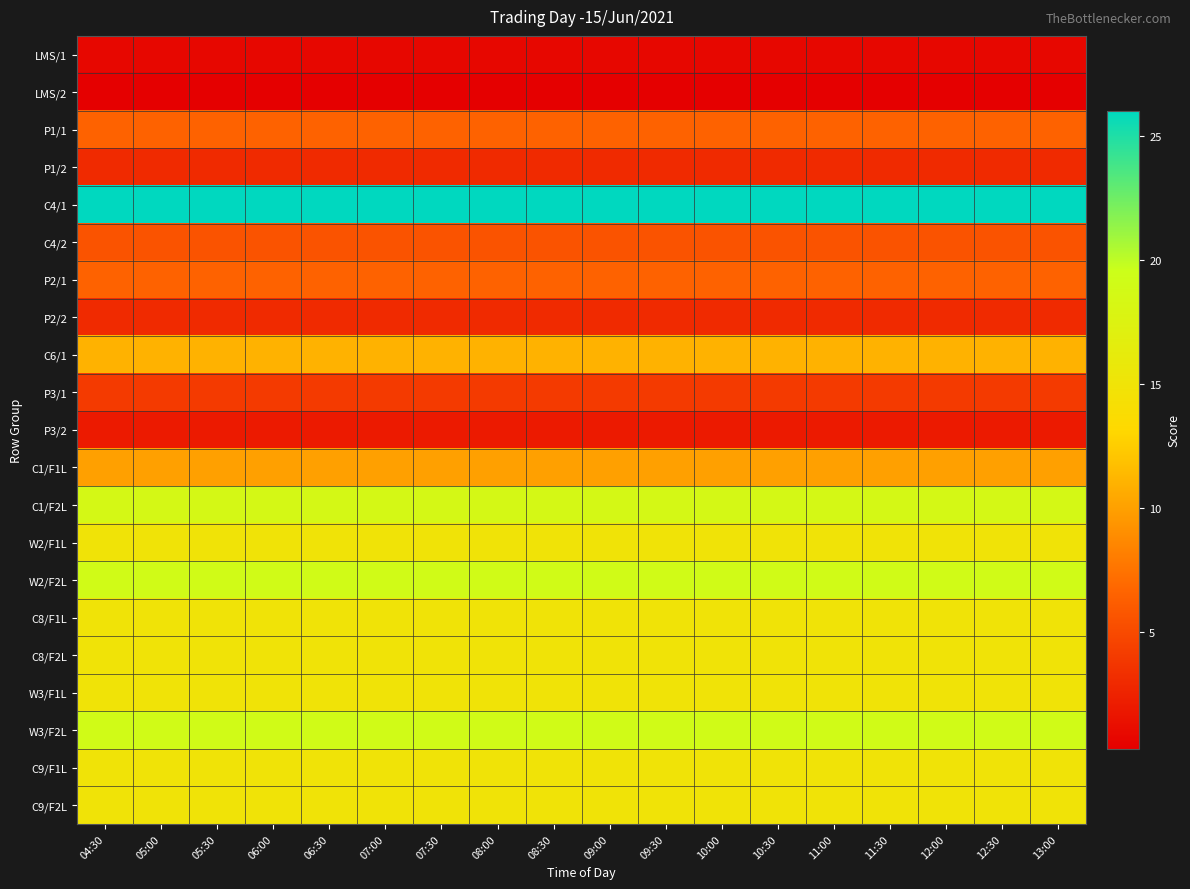

What is the difference between the highest and lowest values at 08:00?

25.7